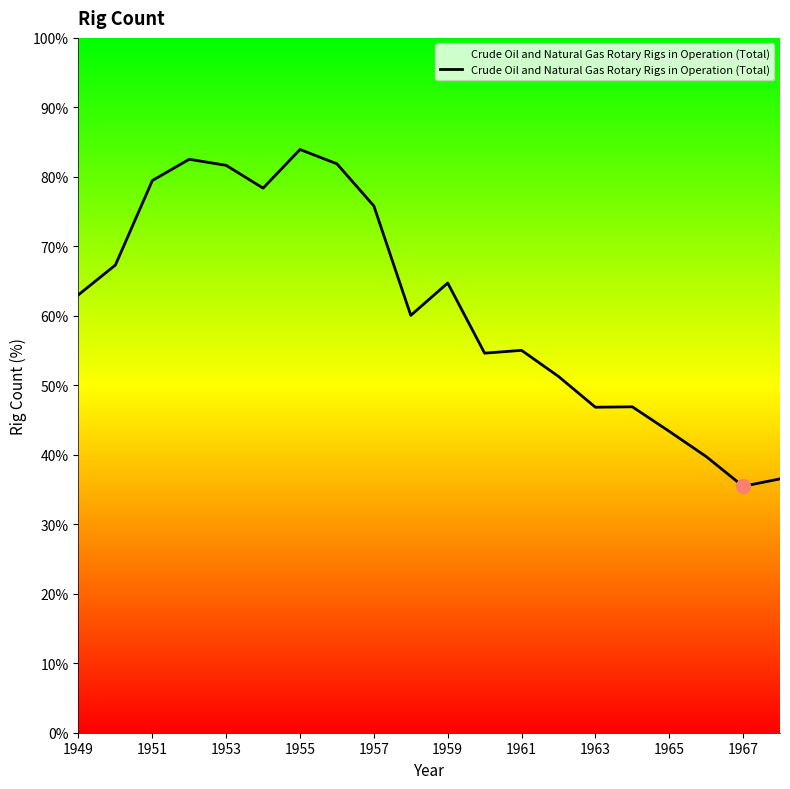

Is this an area chart (filled region under the line)?

Yes